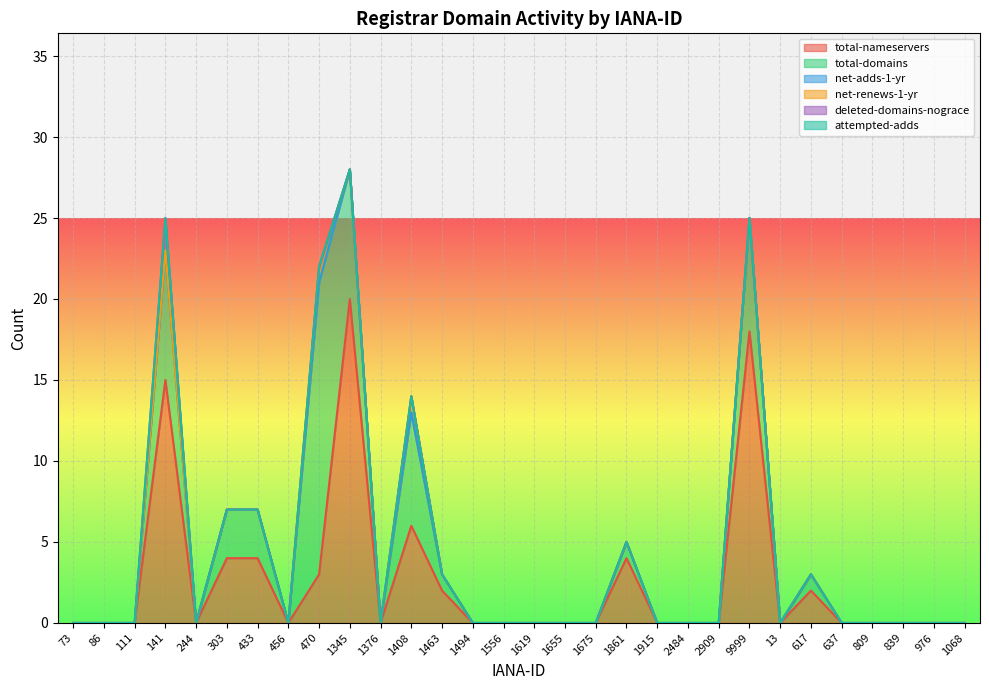

True or false: deleted-domains-nograce and total-domains cross at least once.

False